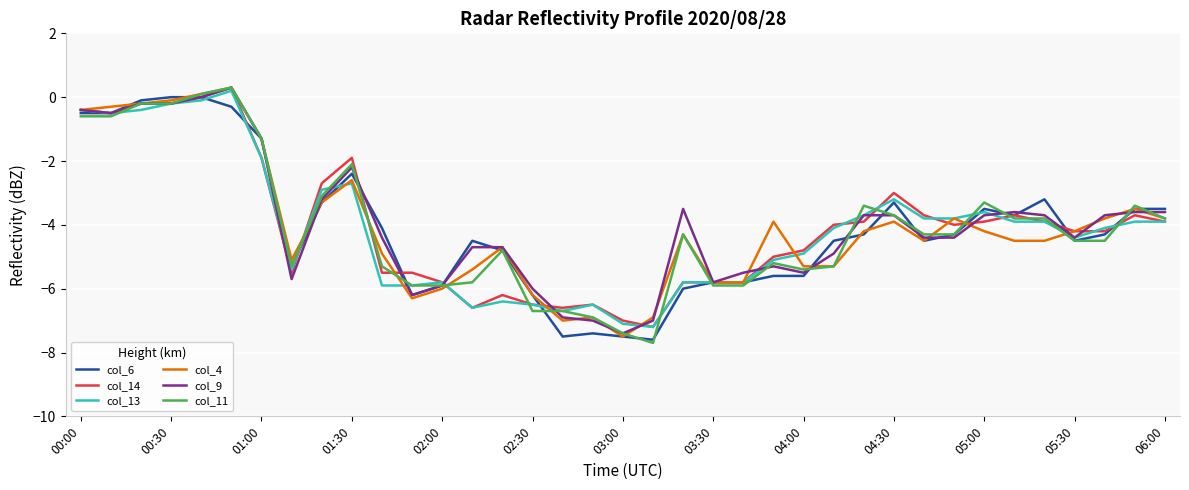

After their last crossing, which series has the higher values: col_4 or col_9?

col_9